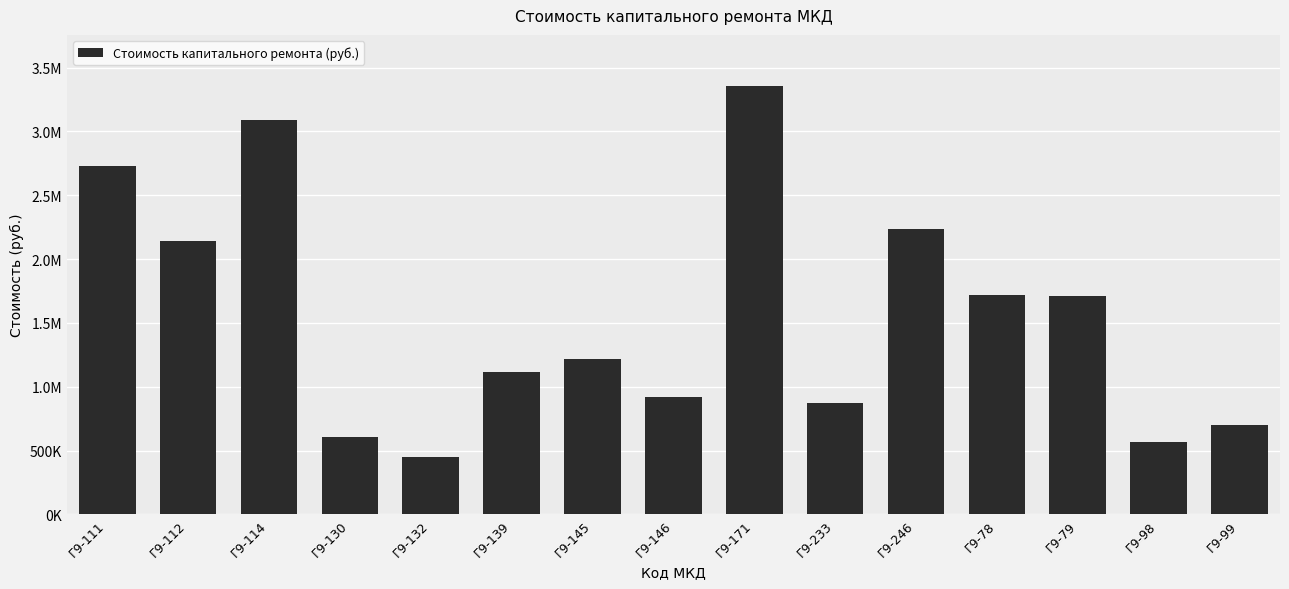

Which has a higher value, Г9-79 or Г9-146?

Г9-79